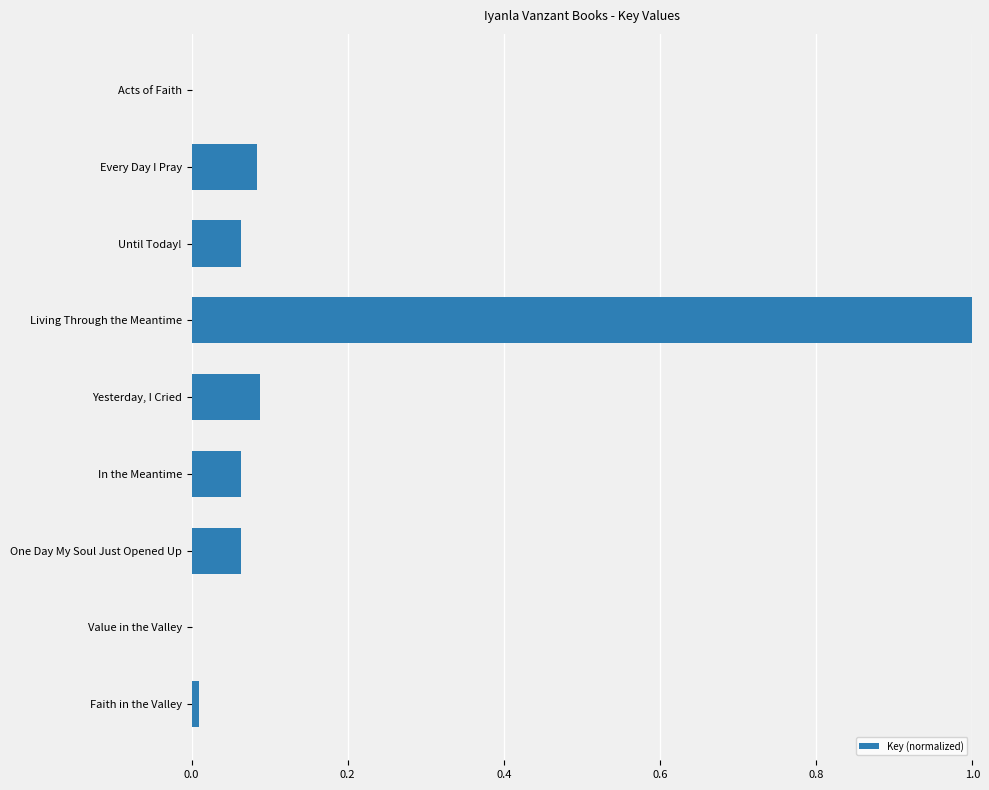

At which category does the chart reach its peak across all series?

Living Through the Meantime